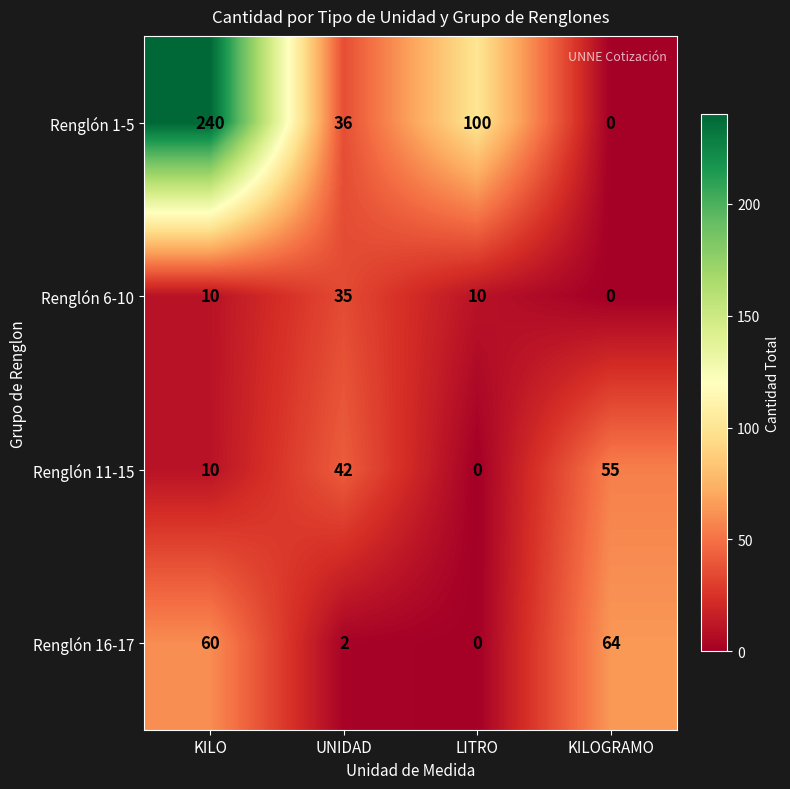

True or false: Renglón 11-15 has a value of 15 at KILO.

False